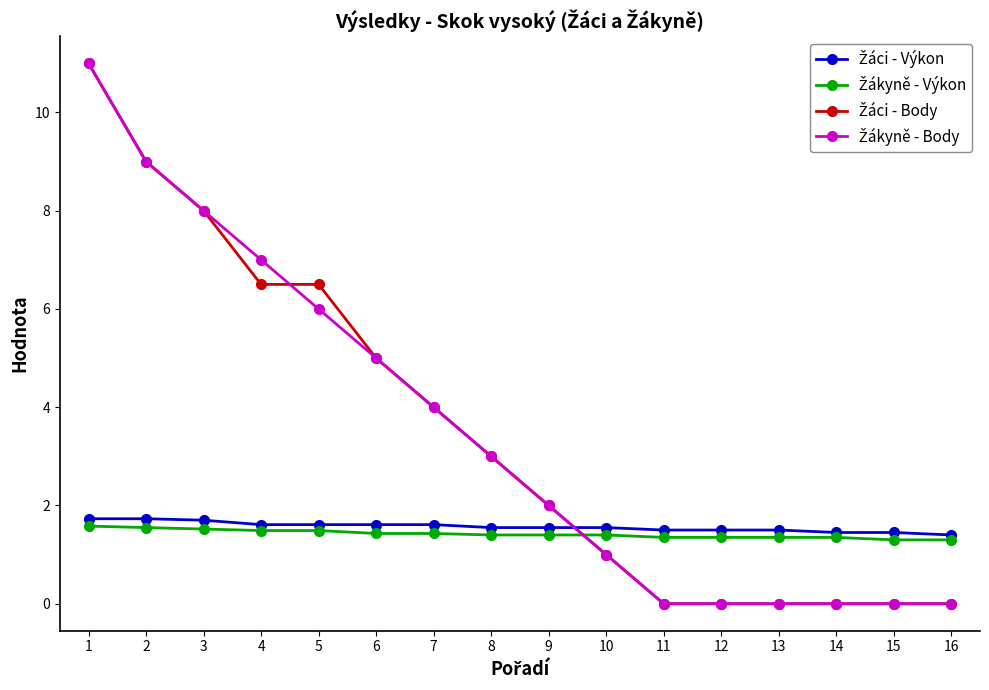

What is the maximum value shown in the chart?

11.0